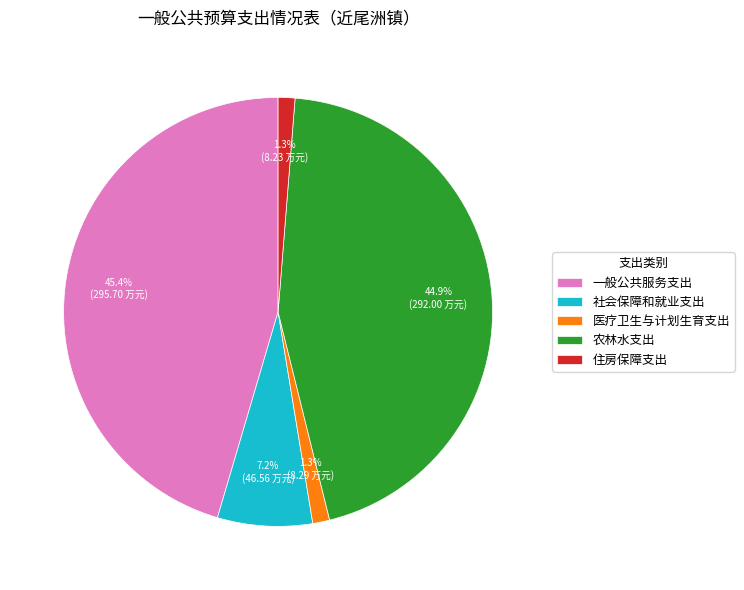

To the nearest percent, what percentage of the pie is 社会保障和就业支出?

7%